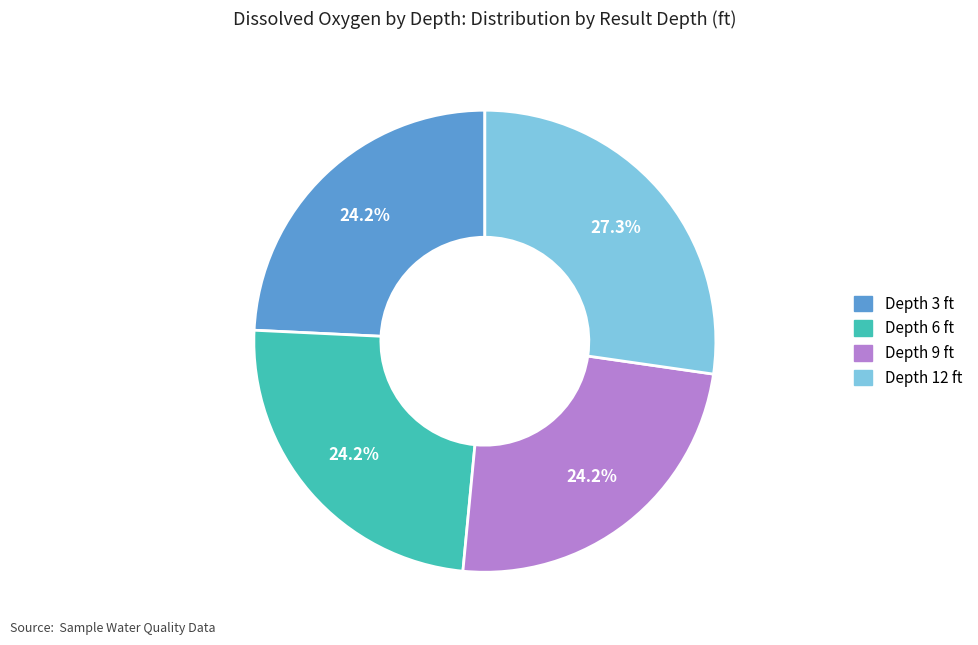

Does any single category account for the majority?

No